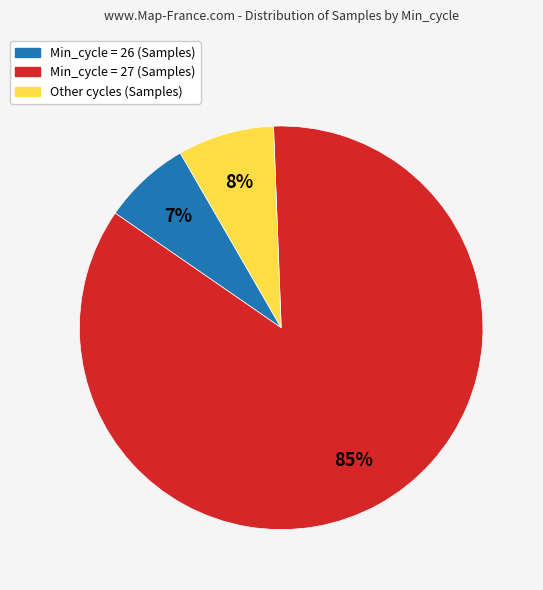

Does any single category account for the majority?

Yes